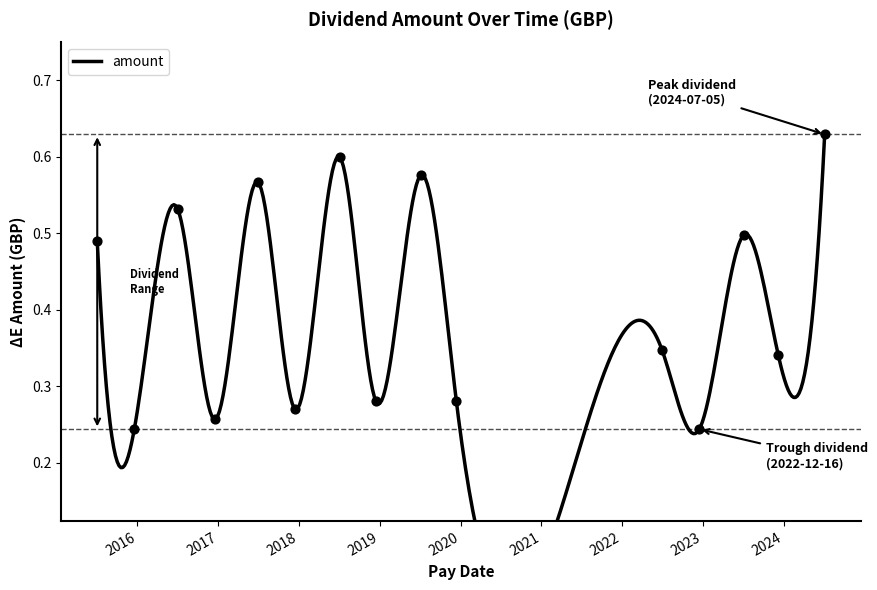

What is the change in value from 2016-12-16 to 2019-07-05?

+0.3